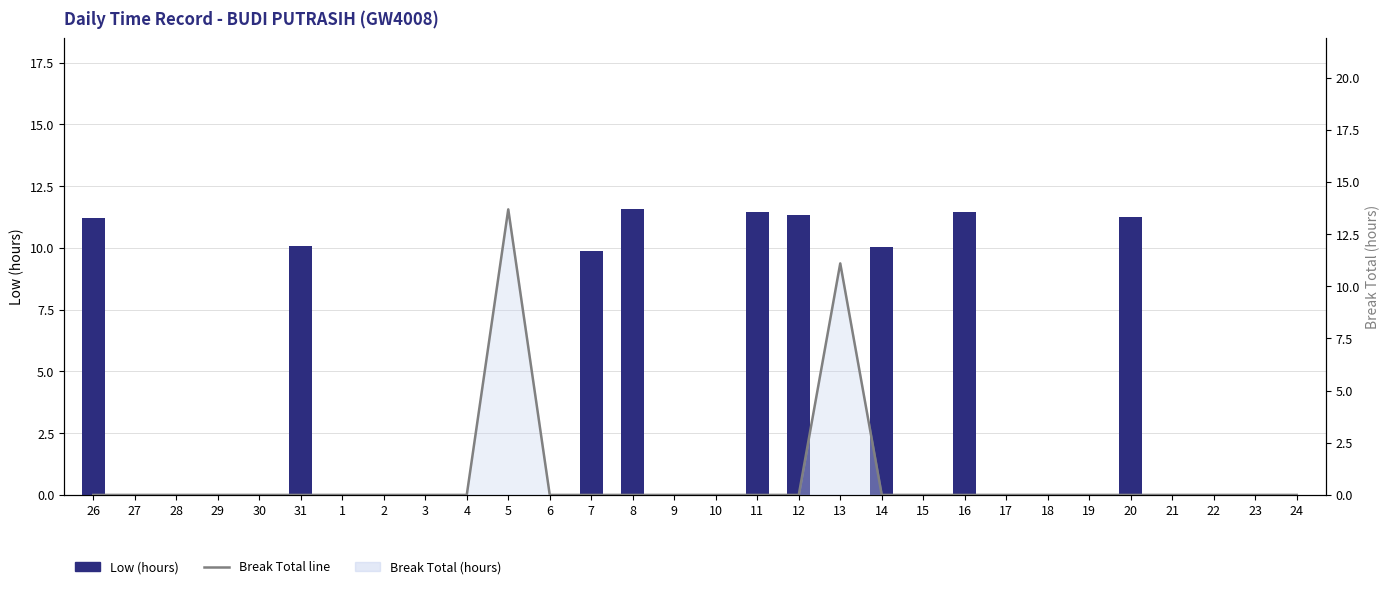

Reading left to right, list all the values displayed in this chart.

Low (hours): 26=11.2	27=0.0	28=0.0	29=0.0	30=0.0	31=10.1	1=0.0	2=0.0	3=0.0	4=0.0	5=0.0	6=0.0	7=9.9	8=11.6	9=0.0	10=0.0	11=11.4	12=11.3	13=0.0	14=10.1	15=0.0	16=11.4	17=0.0	18=0.0	19=0.0	20=11.2	21=0.0	22=0.0	23=0.0	24=0.0
Break Total line: 26=0.0	27=0.0	28=0.0	29=0.0	30=0.0	31=0.0	1=0.0	2=0.0	3=0.0	4=0.0	5=13.7	6=0.0	7=0.0	8=0.0	9=0.0	10=0.0	11=0.0	12=0.0	13=11.1	14=0.0	15=0.0	16=0.0	17=0.0	18=0.0	19=0.0	20=0.0	21=0.0	22=0.0	23=0.0	24=0.0